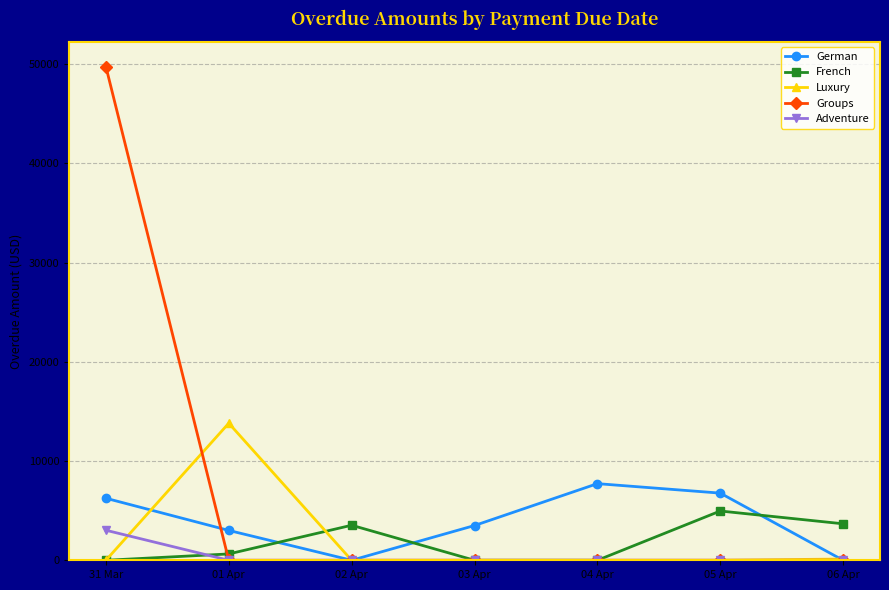

Where is the first local minimum for German?

02 Apr